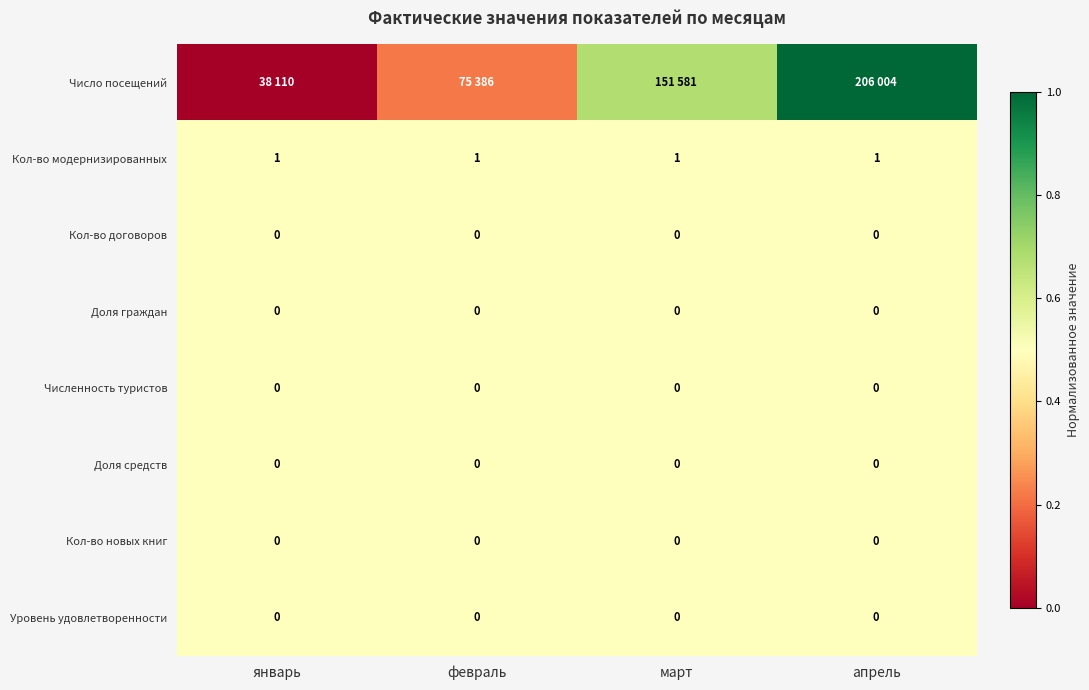

List the labels in order of Число посещений value, smallest first.

январь, февраль, март, апрель